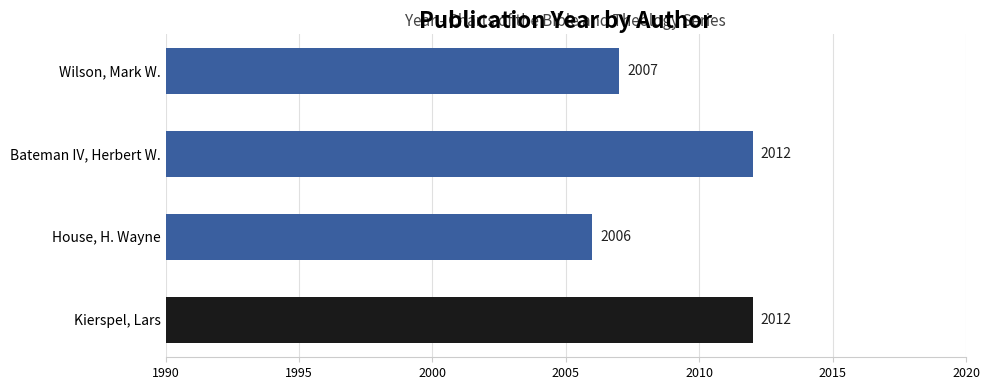

What is the sum of the values at House, H. Wayne and Wilson, Mark W.?

4013